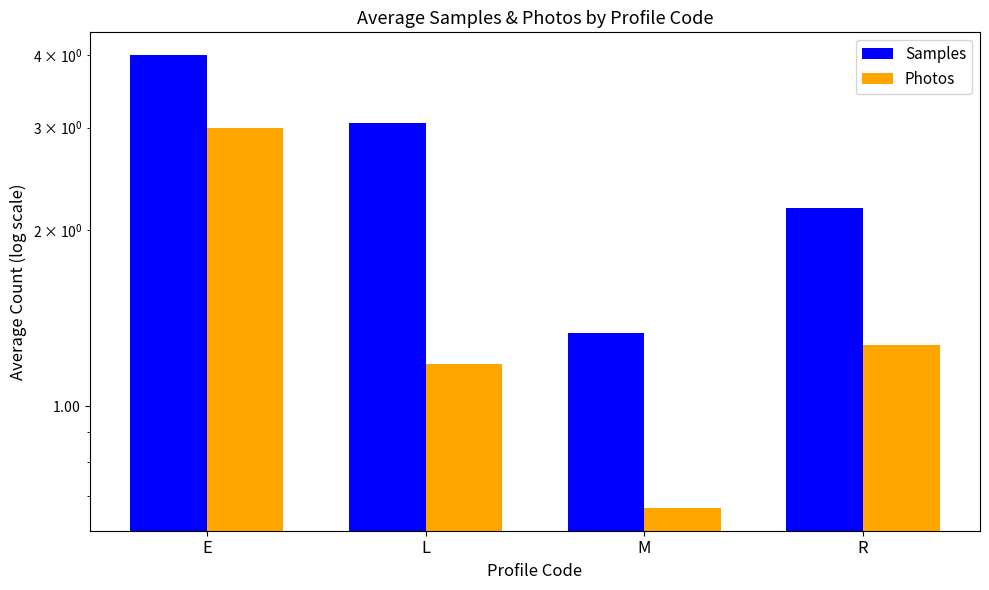

Rank the categories by Photos value from highest to lowest.

E, R, L, M